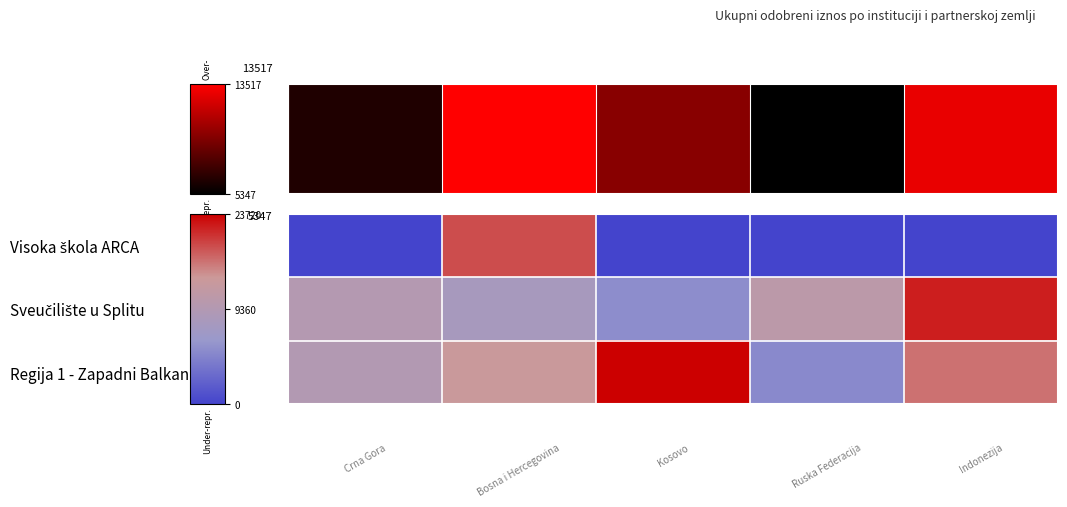

Rank the series by their average value, from lowest to highest.

Visoka škola ARCA, Sveučilište u Splitu, Regija 1 - Zapadni Balkan